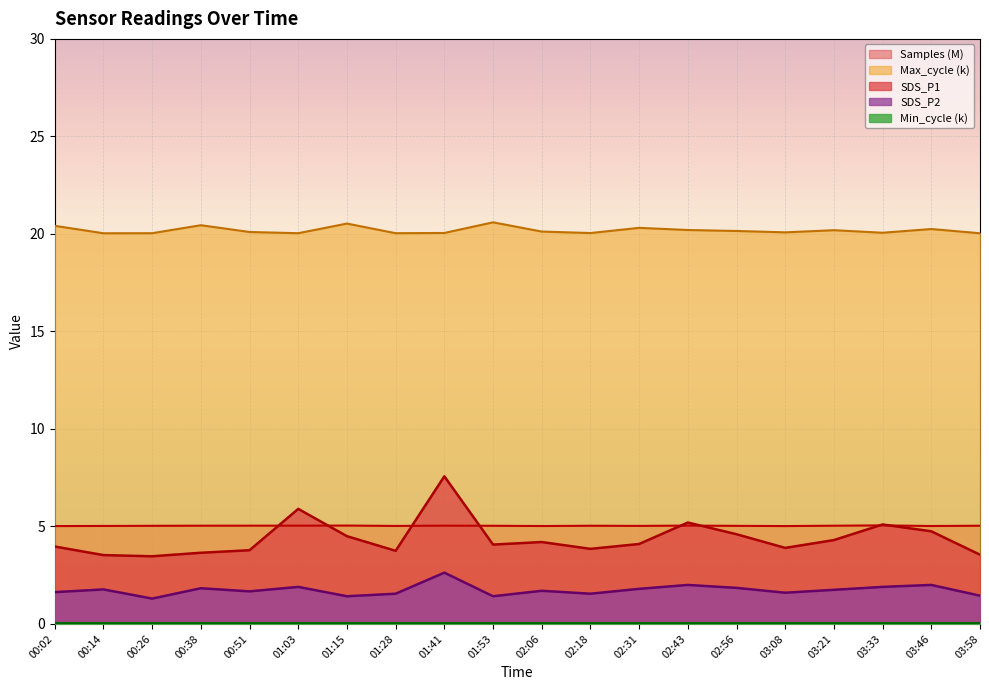

Which series has the largest range (max minus min)?

SDS_P1